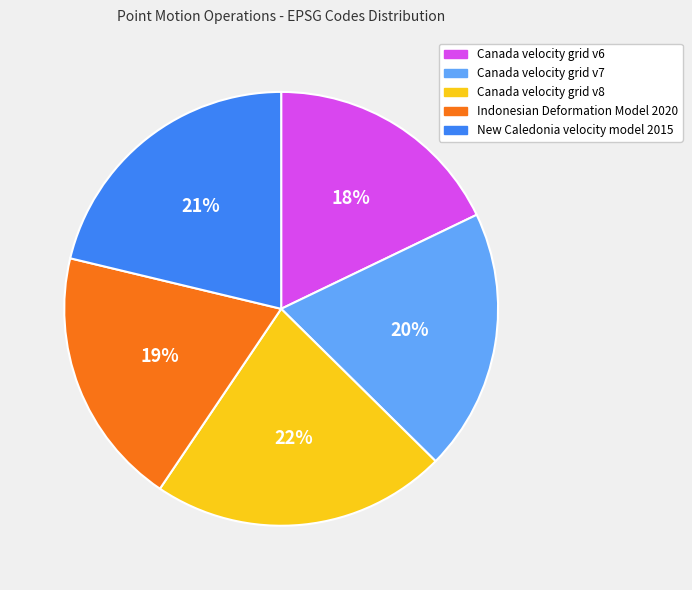

Is the sum of Canada velocity grid v7 and New Caledonia velocity model 2015 greater than half?

No